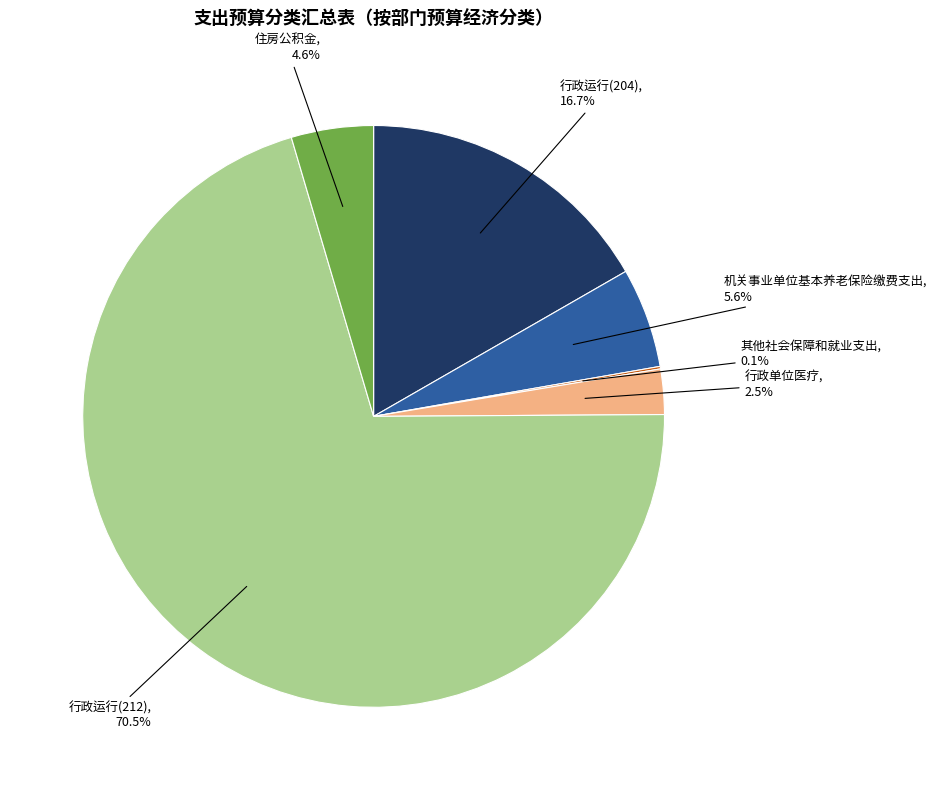

Is there a majority slice in this chart?

Yes